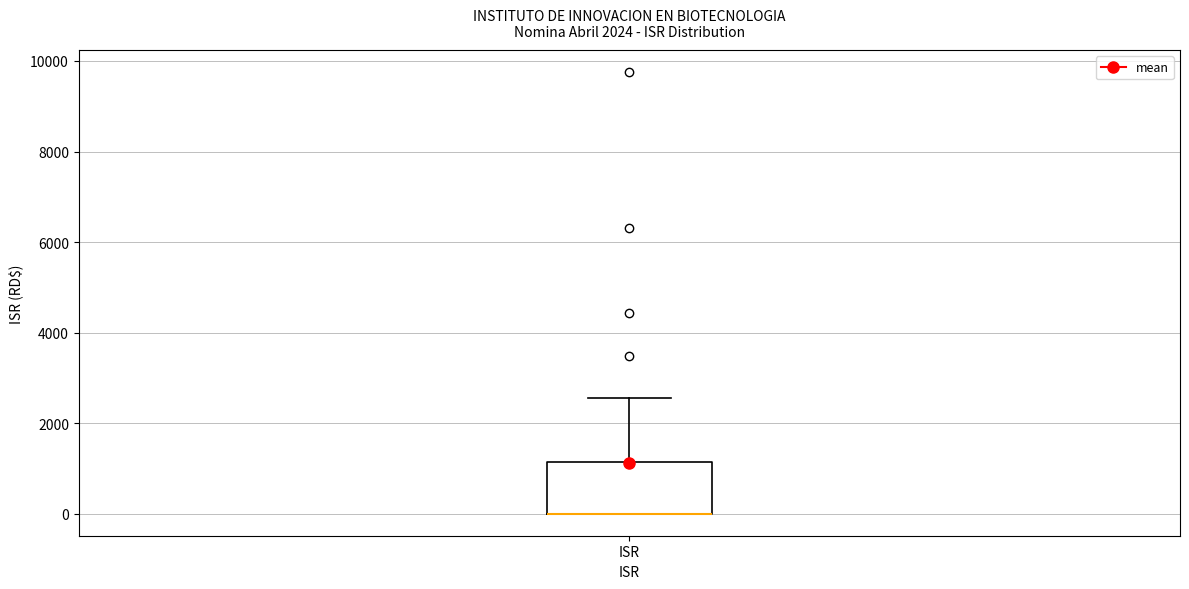

Where is the lower edge of the box for ISR on the y-axis? The values are not printed on the chart, so give them approximately, as read against the axis.

0